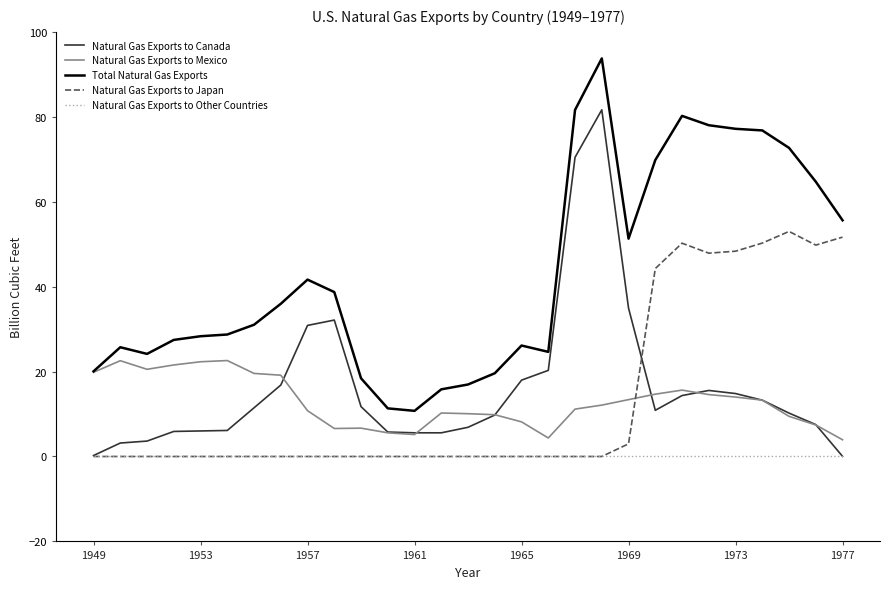

True or false: Total Natural Gas Exports and Natural Gas Exports to Canada cross at least once.

False